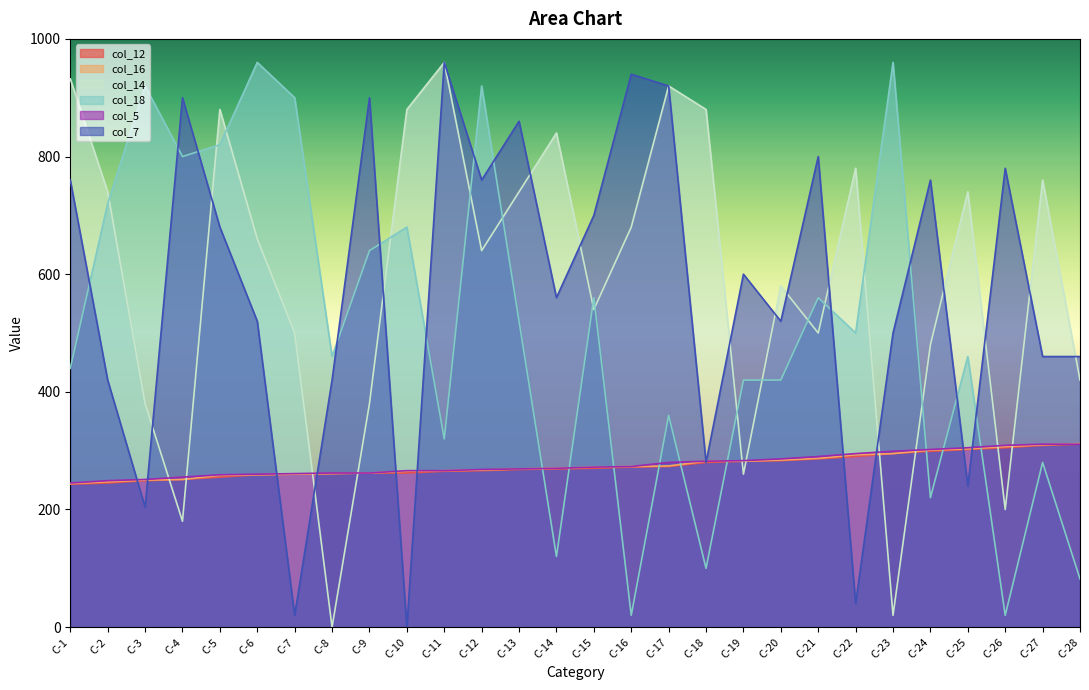

How many lines are shown in the chart?

6